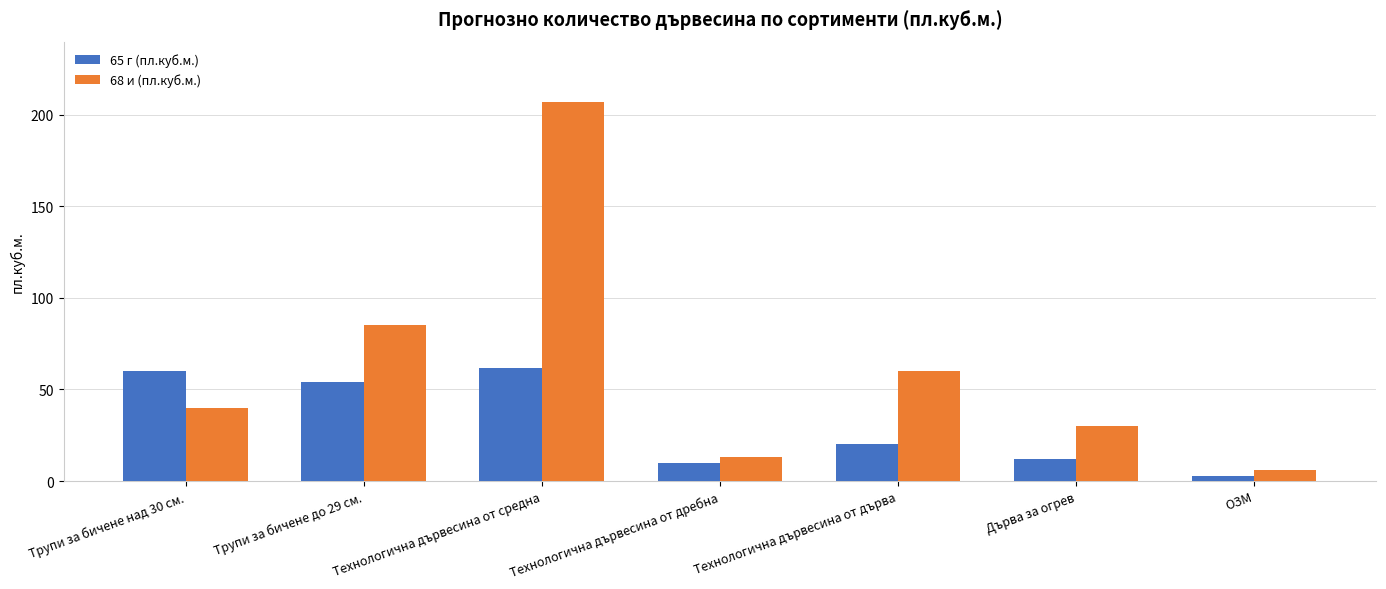

Reading left to right, list all the values displayed in this chart.

65 г (пл.куб.м.): 60	54	62	10	20	12	3
68 и (пл.куб.м.): 40	85	207	13	60	30	6